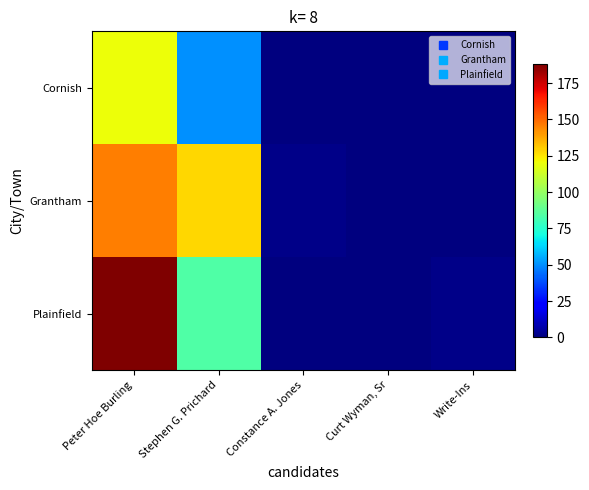

Rank the series at Write-Ins from highest to lowest value.

Plainfield, Cornish, Grantham